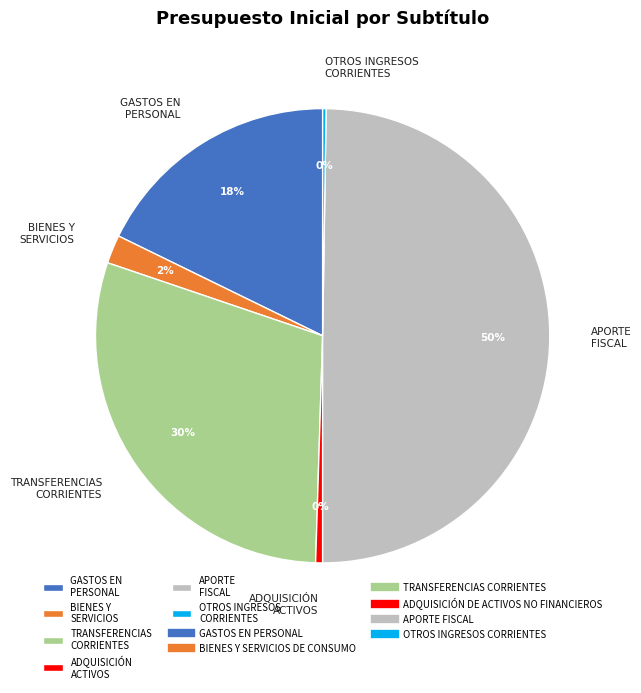

Is it true that APORTE FISCAL is 50% of the pie?

True